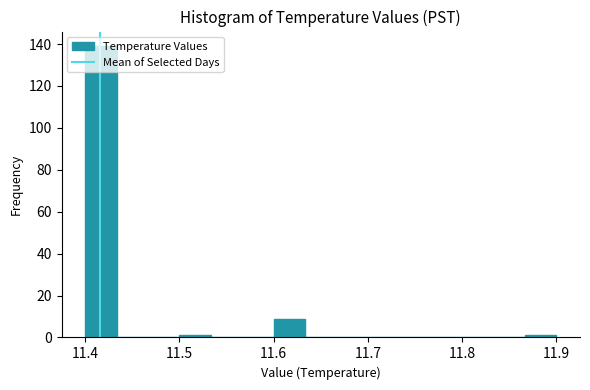

Around what value on the x-axis is the tallest bar? Give the approximate position of its centre, as read against the axis.

11.42